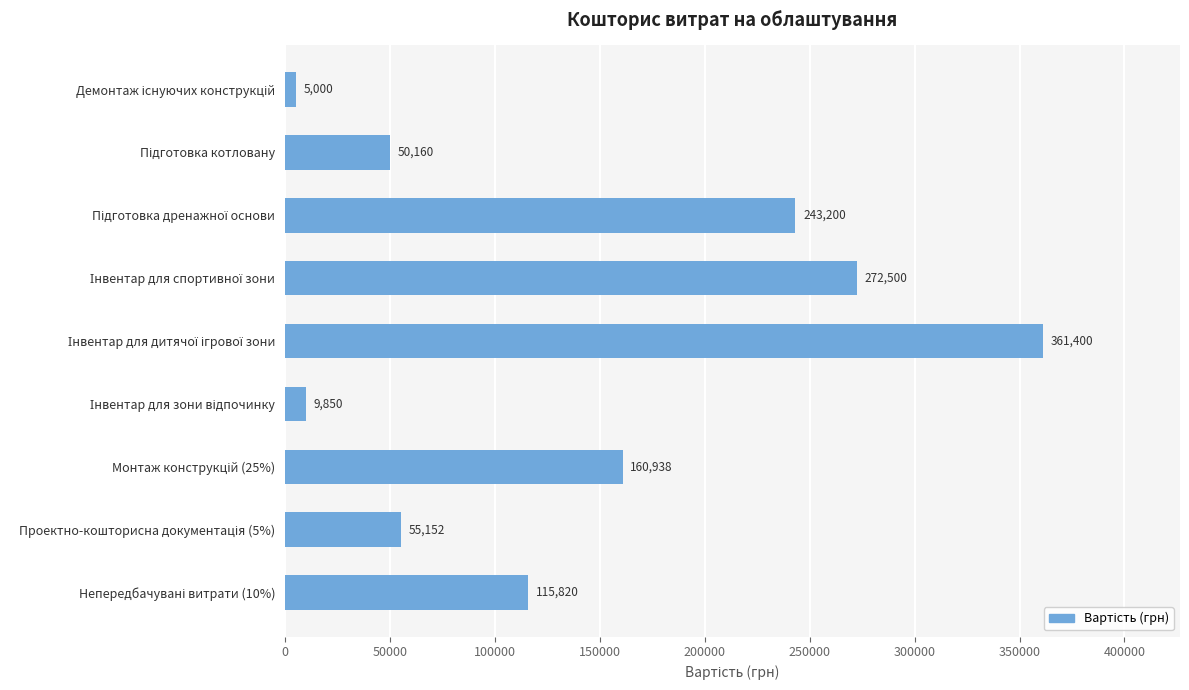

What is the difference between the maximum and second lowest values?

351550.0